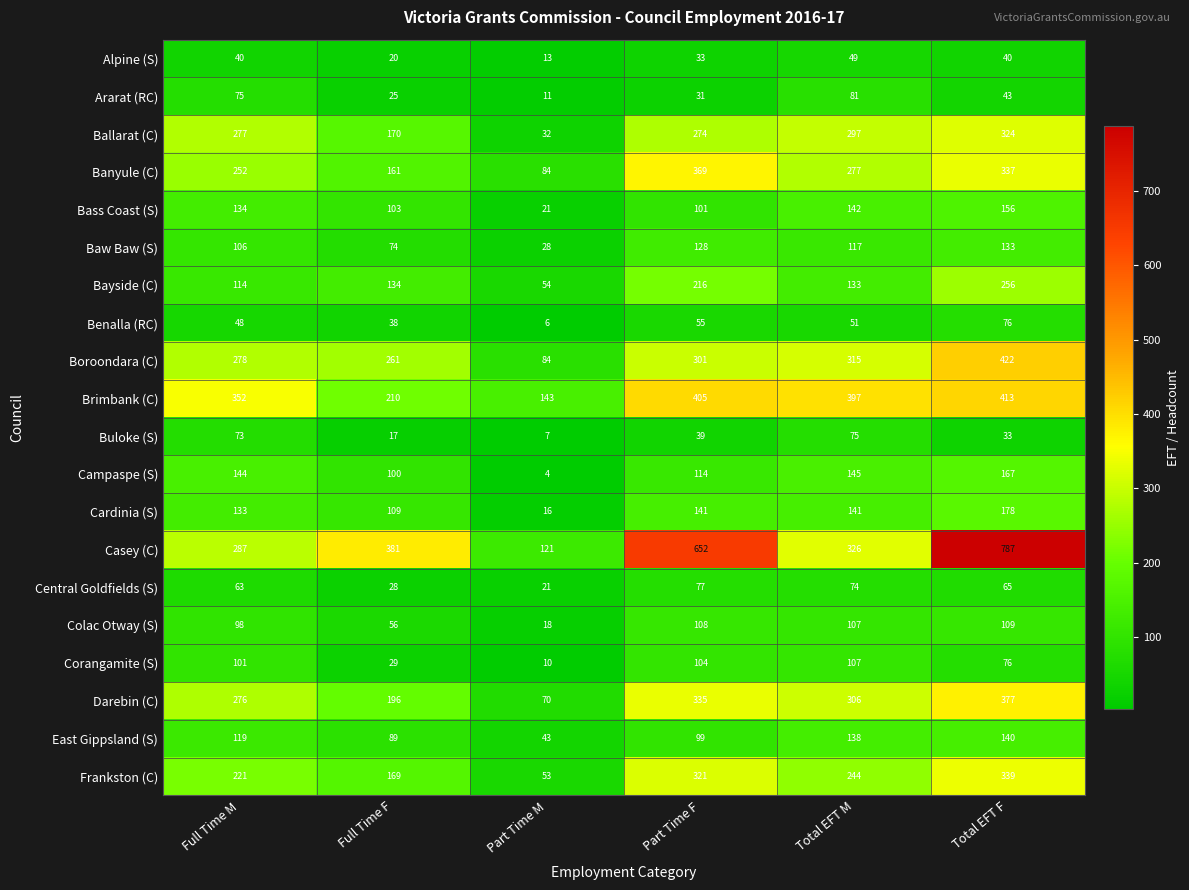

Rank the series by their maximum value, from lowest to highest.

Alpine (S), Buloke (S), Benalla (RC), Central Goldfields (S), Ararat (RC), Corangamite (S), Colac Otway (S), Baw Baw (S), East Gippsland (S), Bass Coast (S), Campaspe (S), Cardinia (S), Bayside (C), Ballarat (C), Frankston (C), Banyule (C), Darebin (C), Brimbank (C), Boroondara (C), Casey (C)